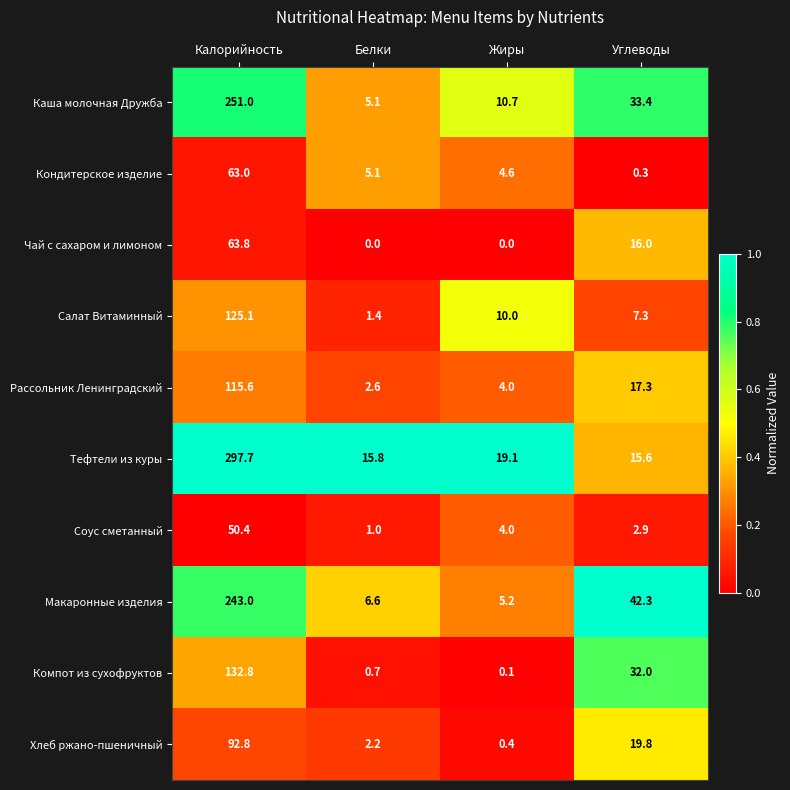

Which category has the highest value in the Соус сметанный series?

Калорийность